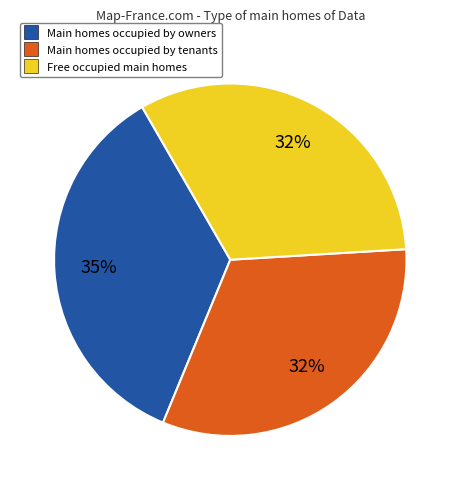

Is there any slice that represents more than half of the pie?

No